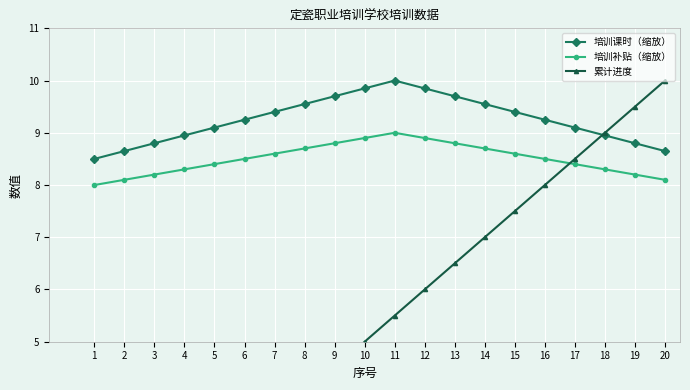

The value of 培训课时（缩放） at 10 is 9.8. True or false?

True